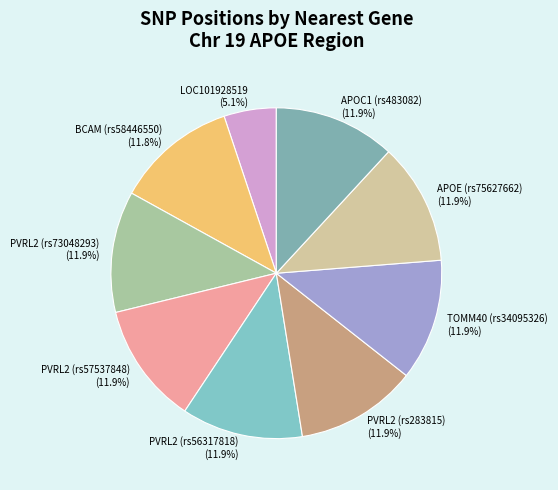

Which has a higher value, BCAM (rs58446550) or LOC101928519?

BCAM (rs58446550)